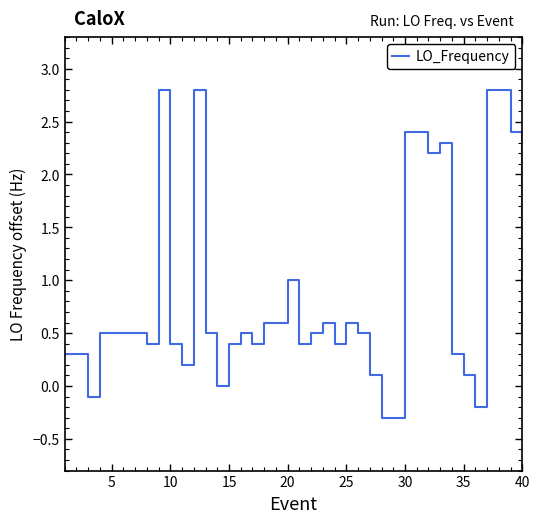

What is the average value?

0.8